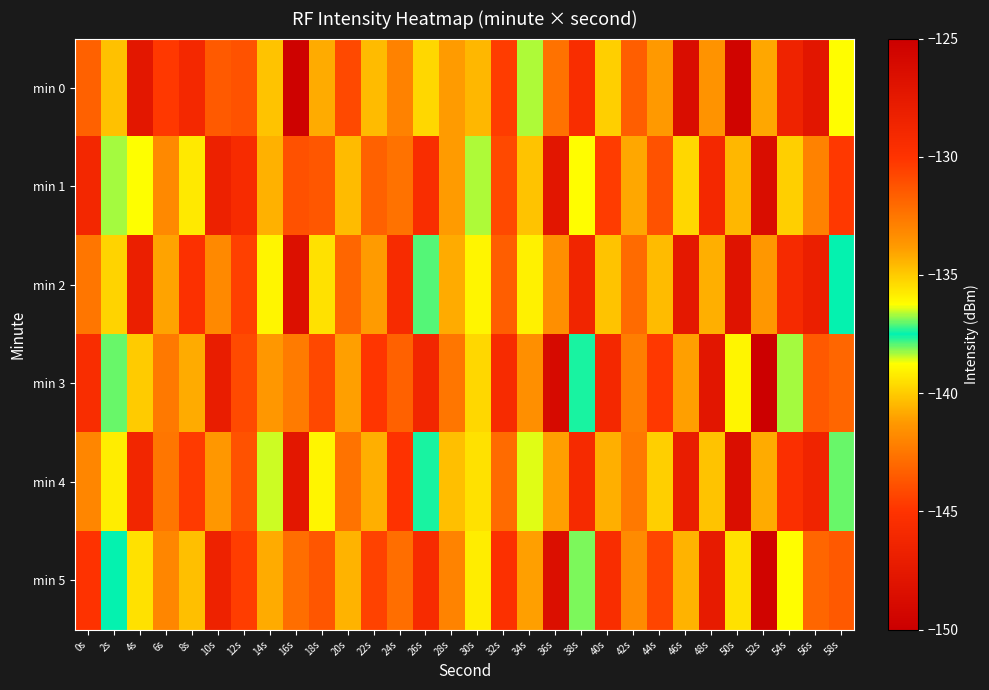

At 54s, list the series in order from smallest to largest.

min 1, min 5, min 3, min 4, min 2, min 0